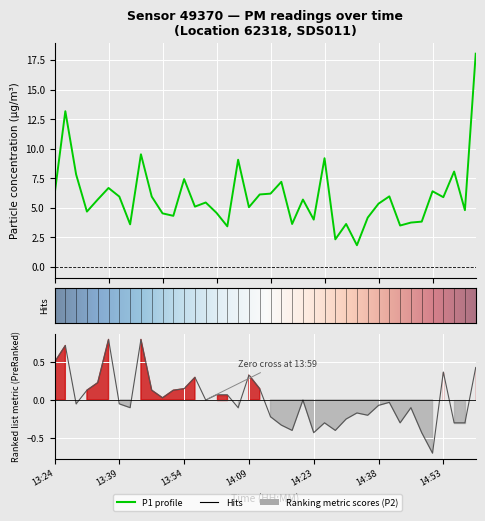

What is the difference between the second highest and minimum values in the P1 series?

11.3